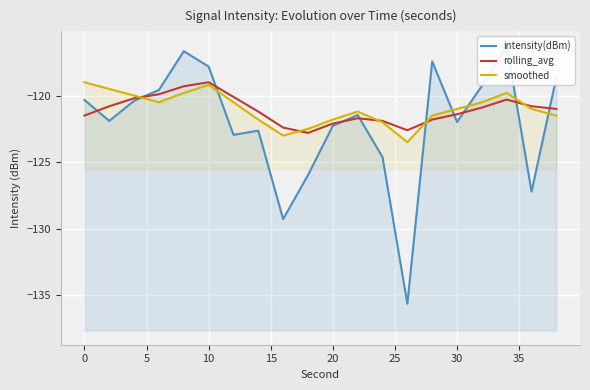

How many lines are shown in the chart?

3